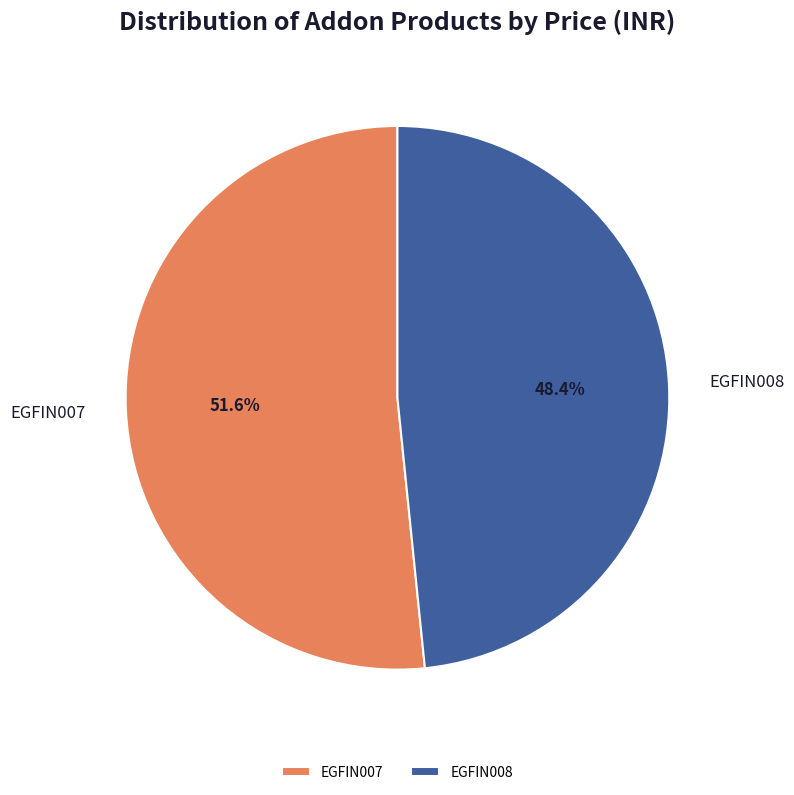

Between EGFIN007 and EGFIN008, which is larger?

EGFIN007